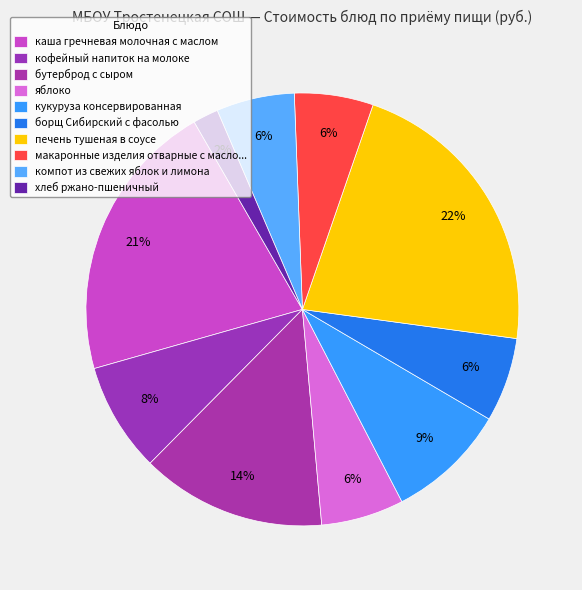

To the nearest percent, what is the difference between the печень тушеная в соусе and кукуруза консервированная slice percentages?

13%